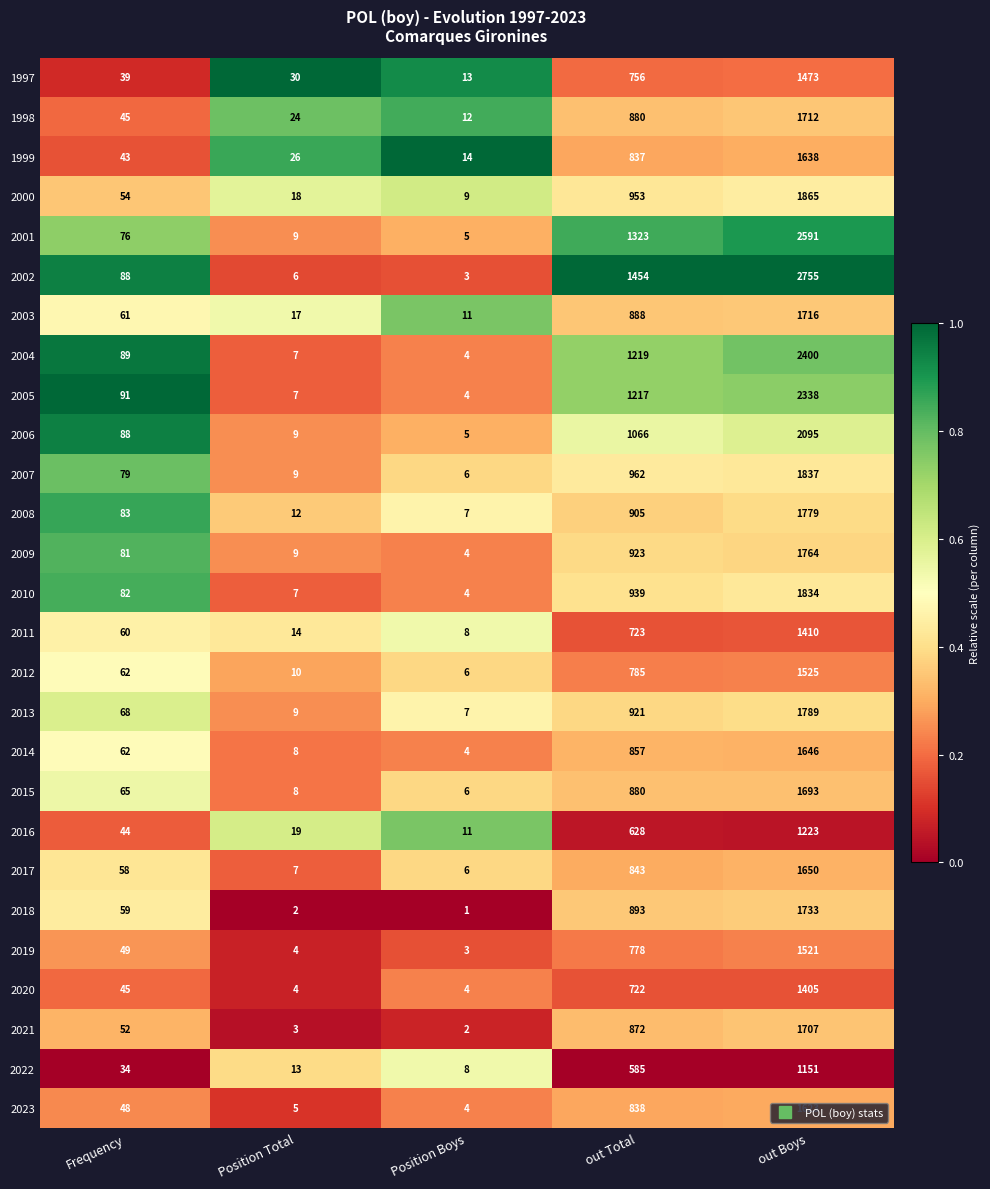

What is the spread (max minus min) of values at out Boys?

1604